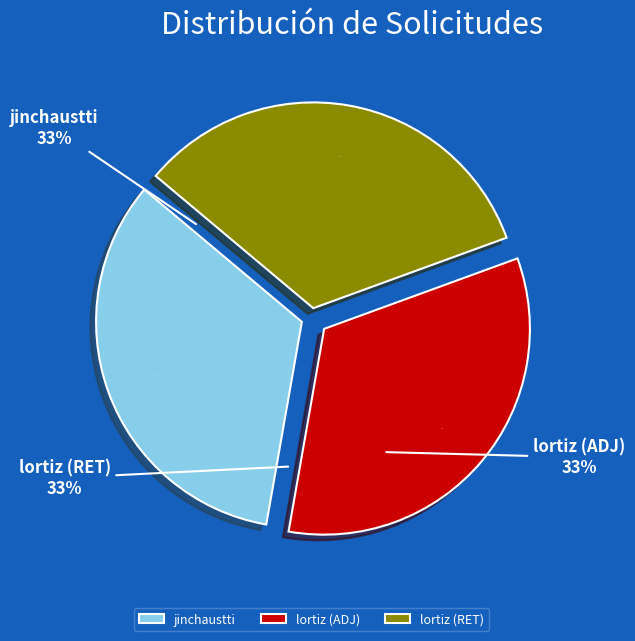

Which has a higher value, jinchaustti or lortiz (ADJ)?

jinchaustti